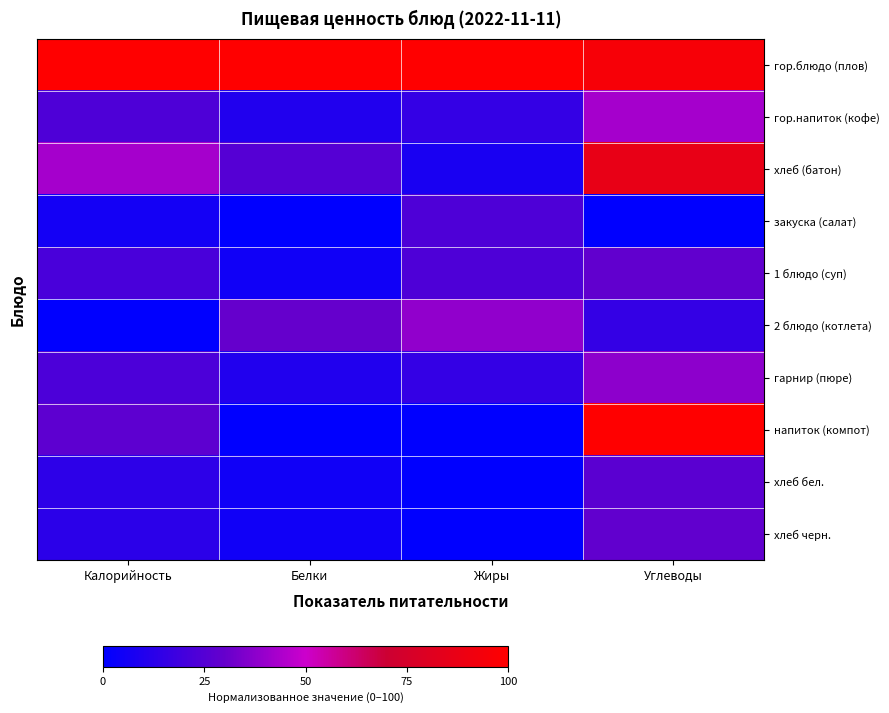

Reading right to left, extract all data points from this chart.

гор.блюдо (плов): Углеводы=95.6	Жиры=100.0	Белки=100.0	Калорийность=100.0
гор.напиток (кофе): Углеводы=42.2	Жиры=15.4	Белки=10.0	Калорийность=23.1
хлеб (батон): Углеводы=86.7	Жиры=7.7	Белки=25.0	Калорийность=42.4
закуска (салат): Углеводы=0.0	Жиры=23.1	Белки=0.0	Калорийность=5.9
1 блюдо (суп): Углеводы=28.9	Жиры=23.1	Белки=5.0	Калорийность=21.5
2 блюдо (котлета): Углеводы=15.6	Жиры=38.5	Белки=30.0	Калорийность=0.0
гарнир (пюре): Углеводы=37.8	Жиры=15.4	Белки=10.0	Калорийность=22.4
напиток (компот): Углеводы=100.0	Жиры=0.0	Белки=0.0	Калорийность=27.7
хлеб бел.: Углеводы=26.7	Жиры=0.0	Белки=5.0	Калорийность=13.4
хлеб черн.: Углеводы=28.9	Жиры=0.0	Белки=5.0	Калорийность=13.2